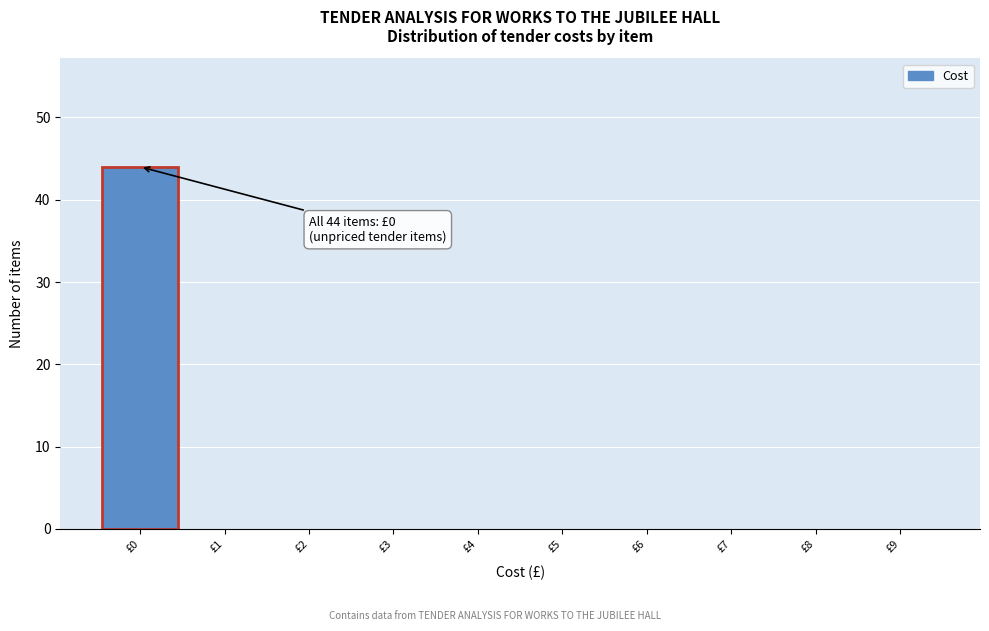

Over which range of the x-axis is the bar tallest?

-0.5 to 0.5